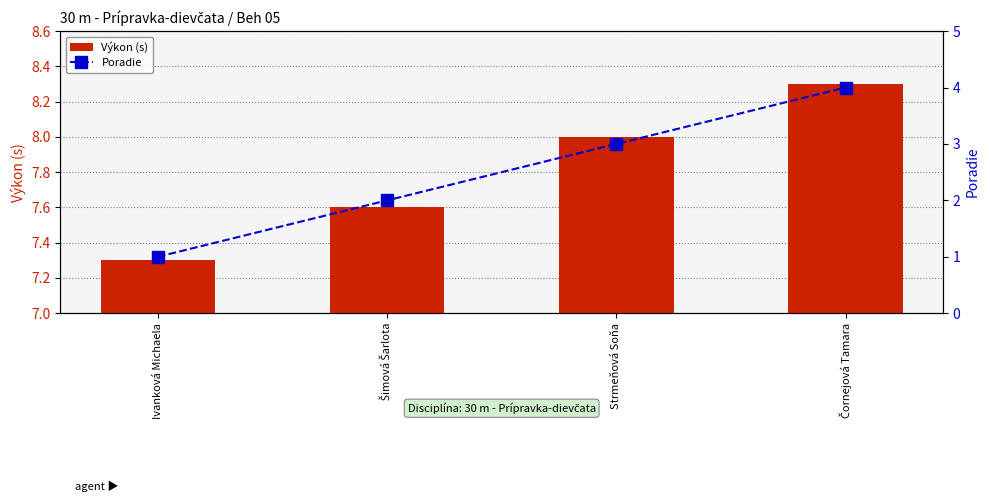

Does the chart contain any negative values?

No